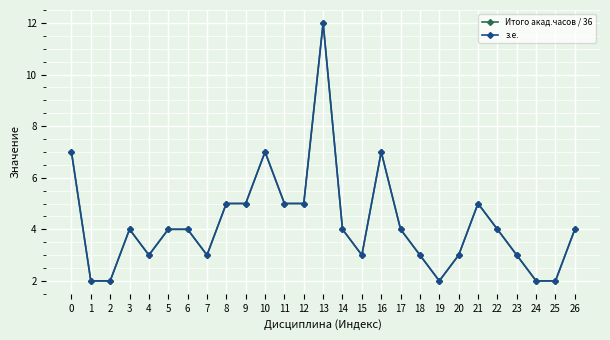

In Итого акад.часов / 36, how many points are higher than both neighbors (excluding endpoints)?

5